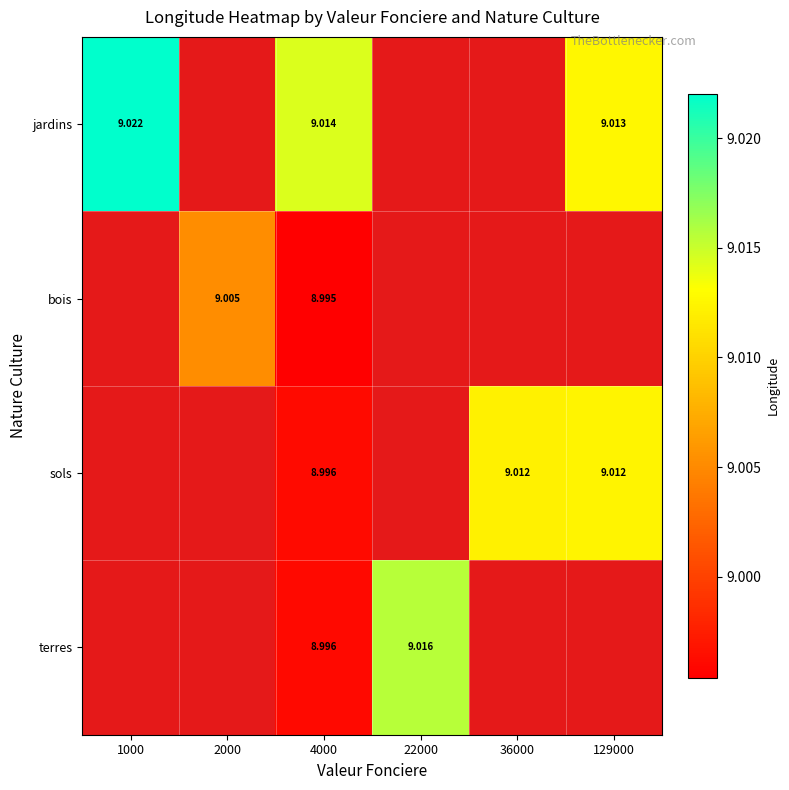

At how many categories does at least one series exceed 9?

6